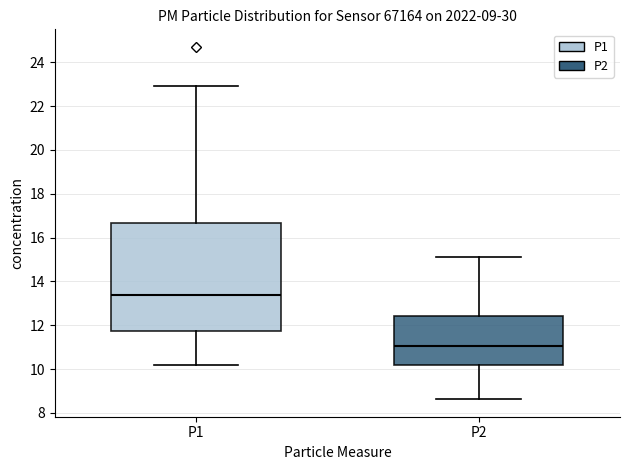

Which box has the highest median line?

P1